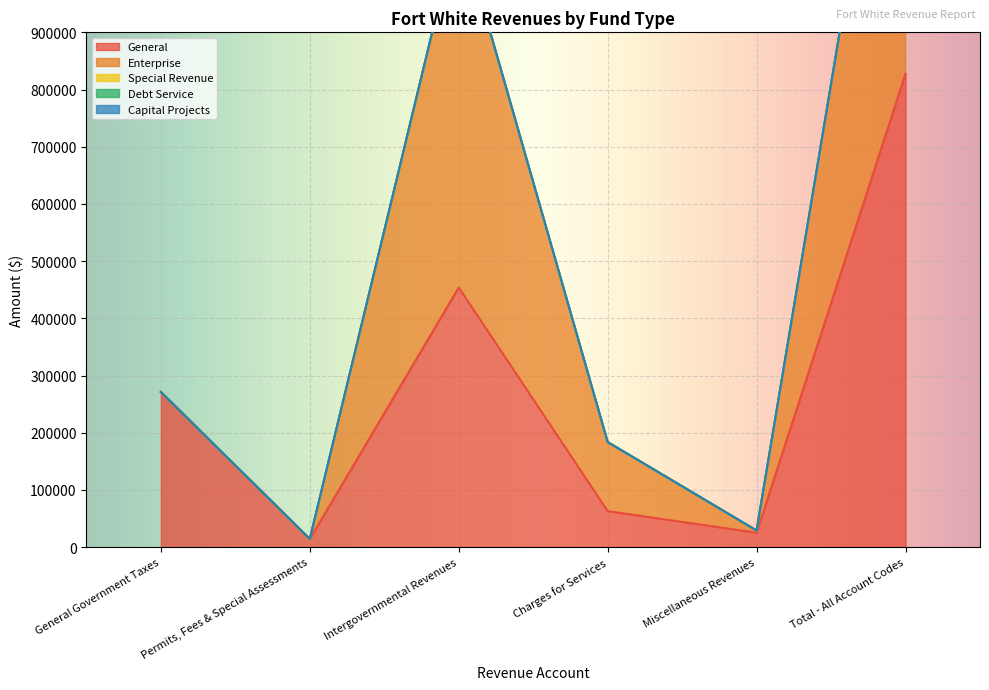

What position from the right is Total - All Account Codes?

1